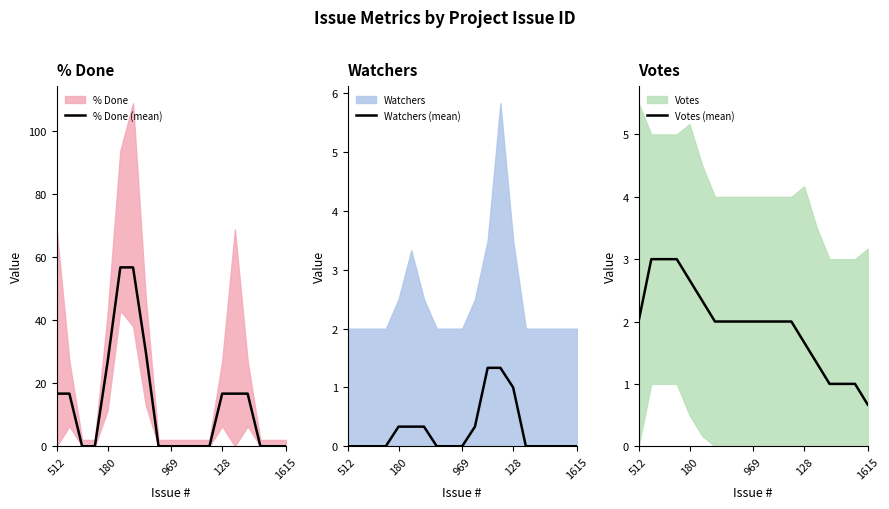

What is the maximum value for % Done (mean)?

56.7